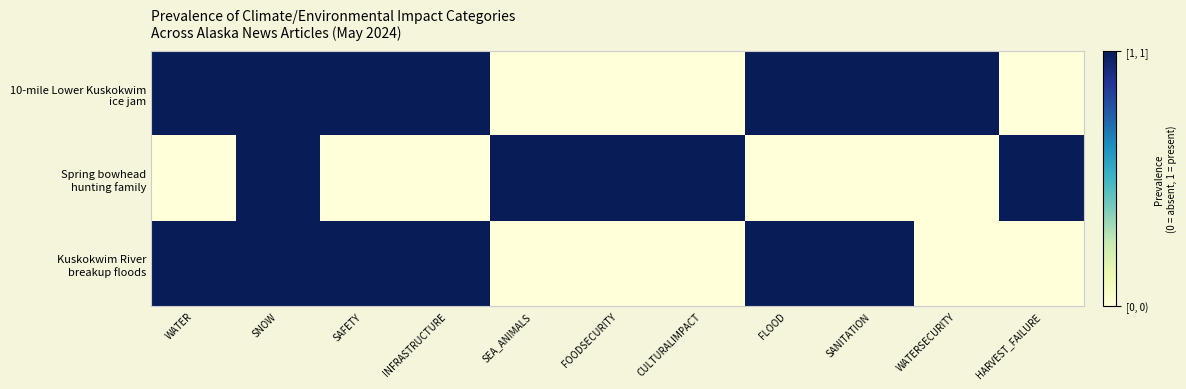

At FLOOD, list the series in order from smallest to largest.

Spring bowhead hunting family, 10-mile Lower Kuskokwim ice jam, Kuskokwim River breakup floods